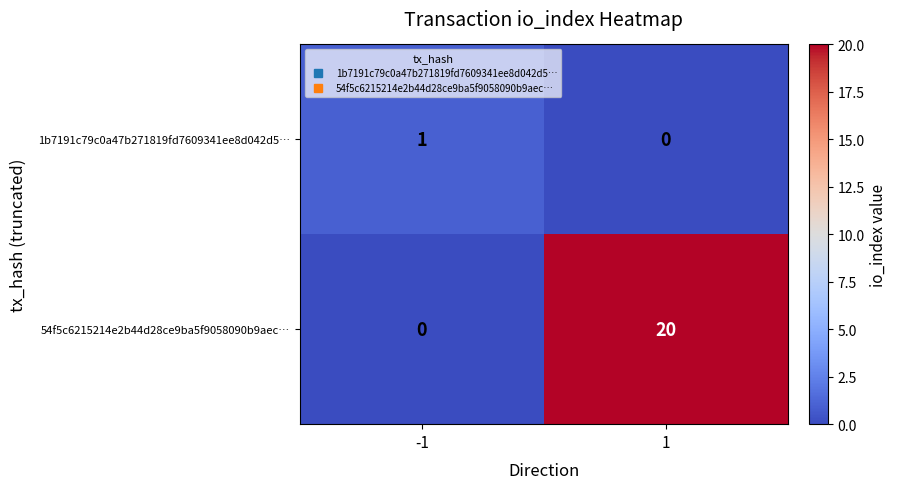

How many categories are shown in the chart?

2